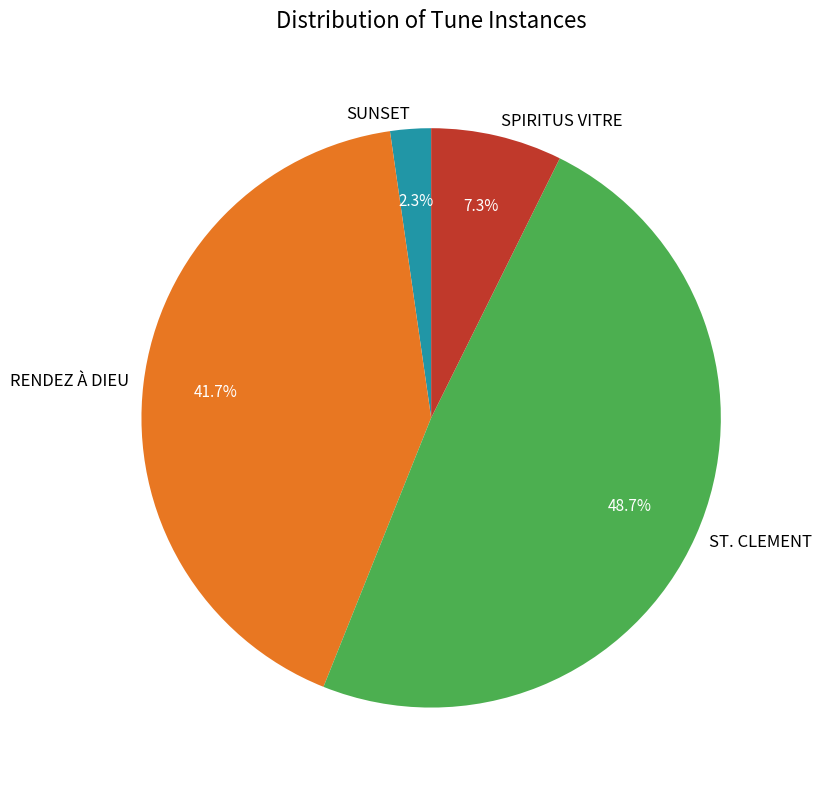

Rank the categories by value from lowest to highest.

SUNSET, SPIRITUS VITRE, RENDEZ À DIEU, ST. CLEMENT